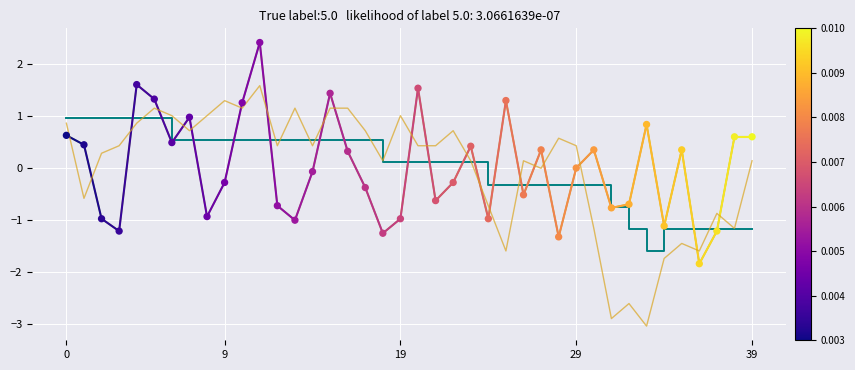

What is the maximum value shown in the chart?

2.4